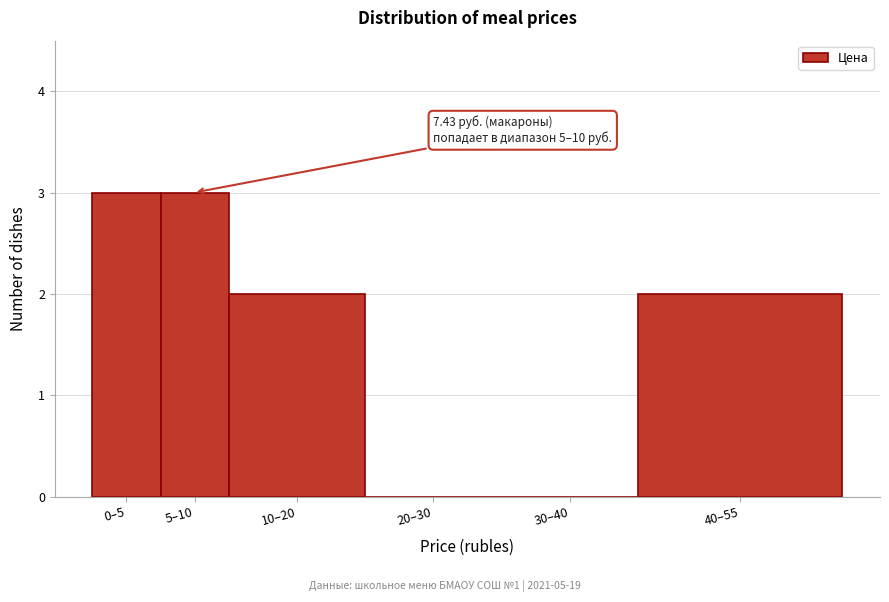

Reading left to right, extract all data points from this chart.

0–5=3	5–10=3	10–20=2	20–30=0	30–40=0	40–55=2